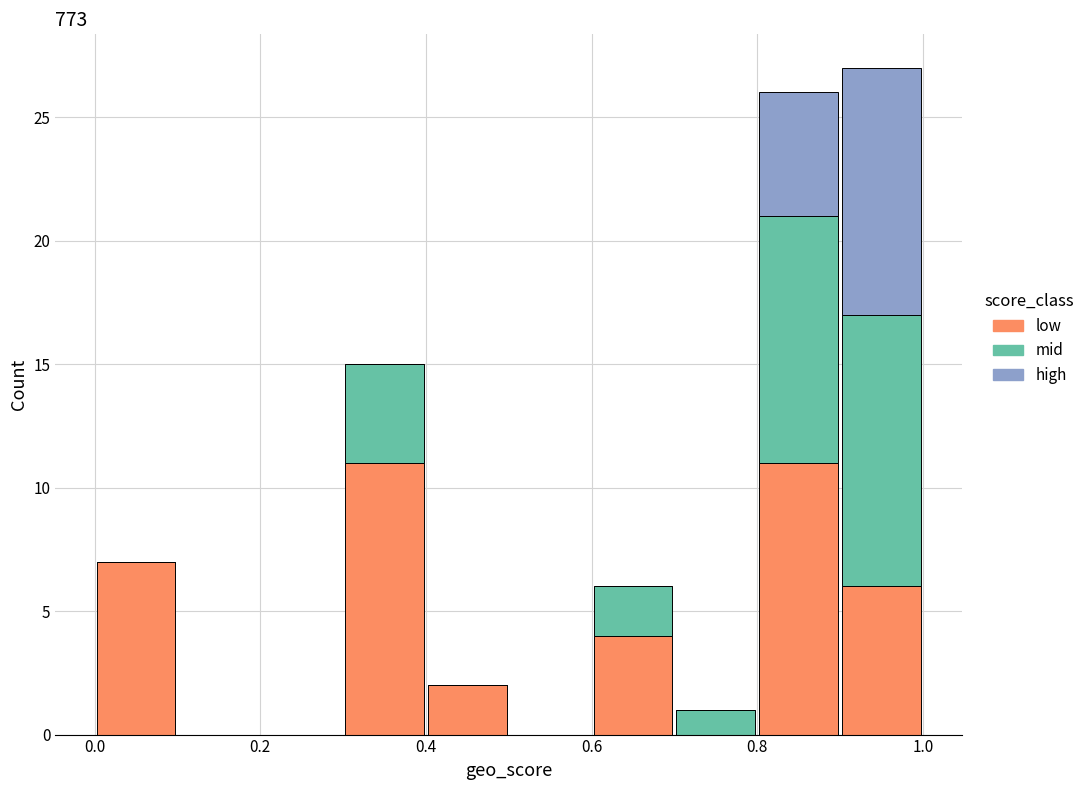

Which range on the x-axis has the tallest stacked bar (by total height)?

0.9 to 1.0